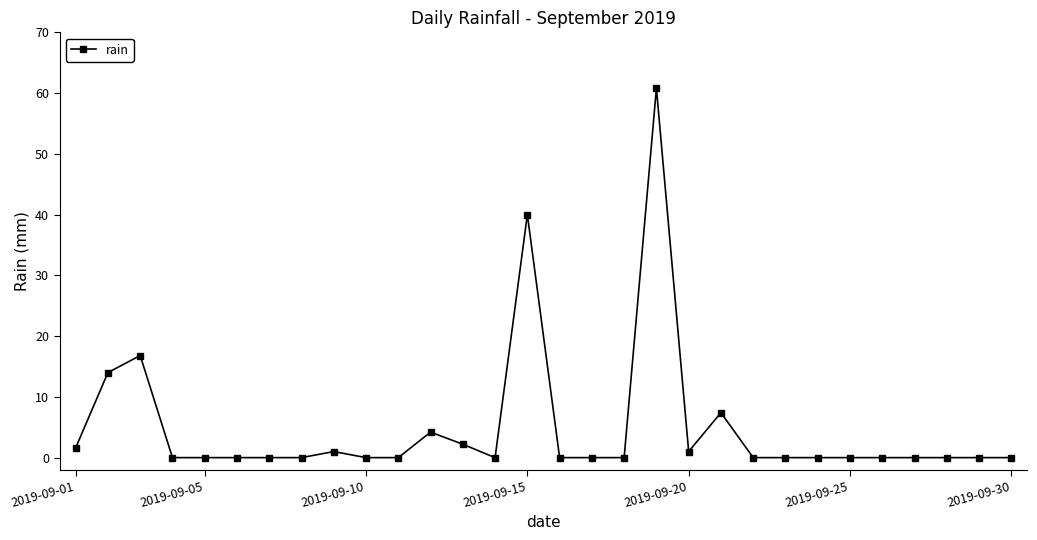

True or false: the data has more than 0 interior local peaks.

True